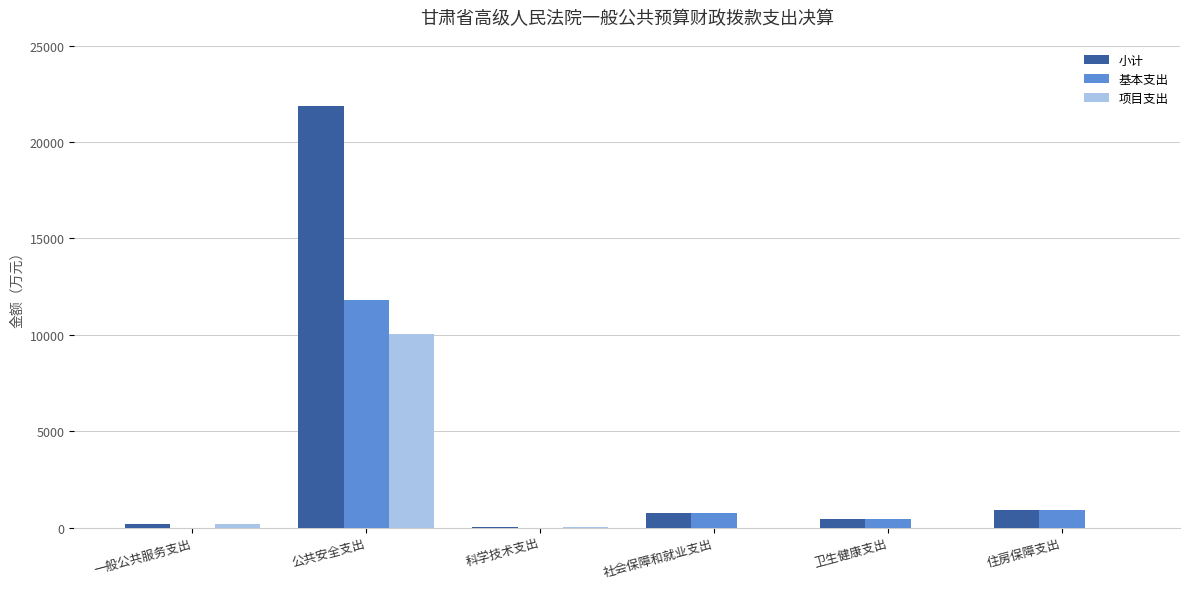

The 基本支出 series shows -3940.4 at 科学技术支出. True or false?

False